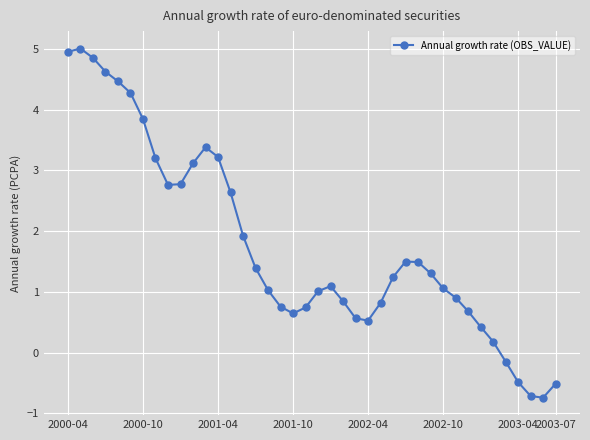

What is the value of the 37th point from the left?

-0.5